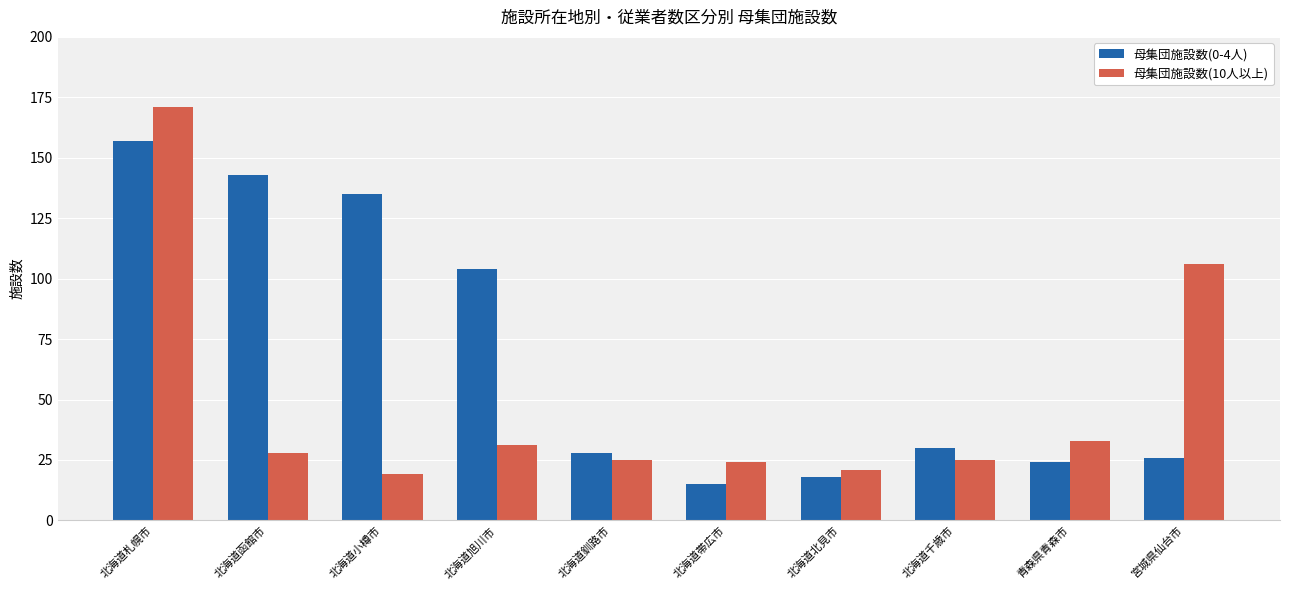

What is the value of the 母集団施設数(0-4人) bar at the 4th from the left?

104